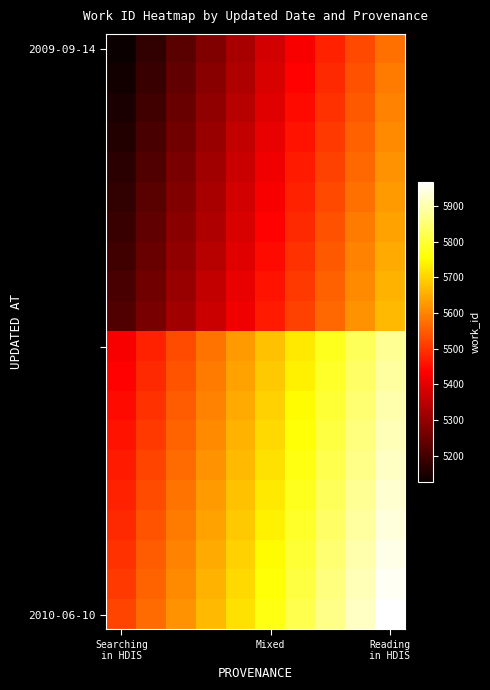

What is the minimum value shown in the chart?

5127